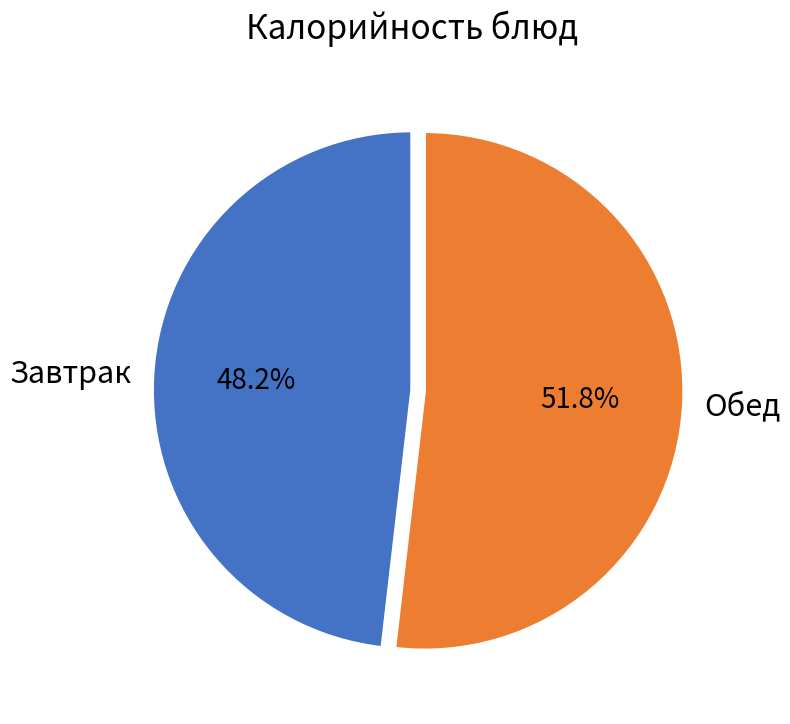

What portion of the pie excludes Завтрак?

51.8%